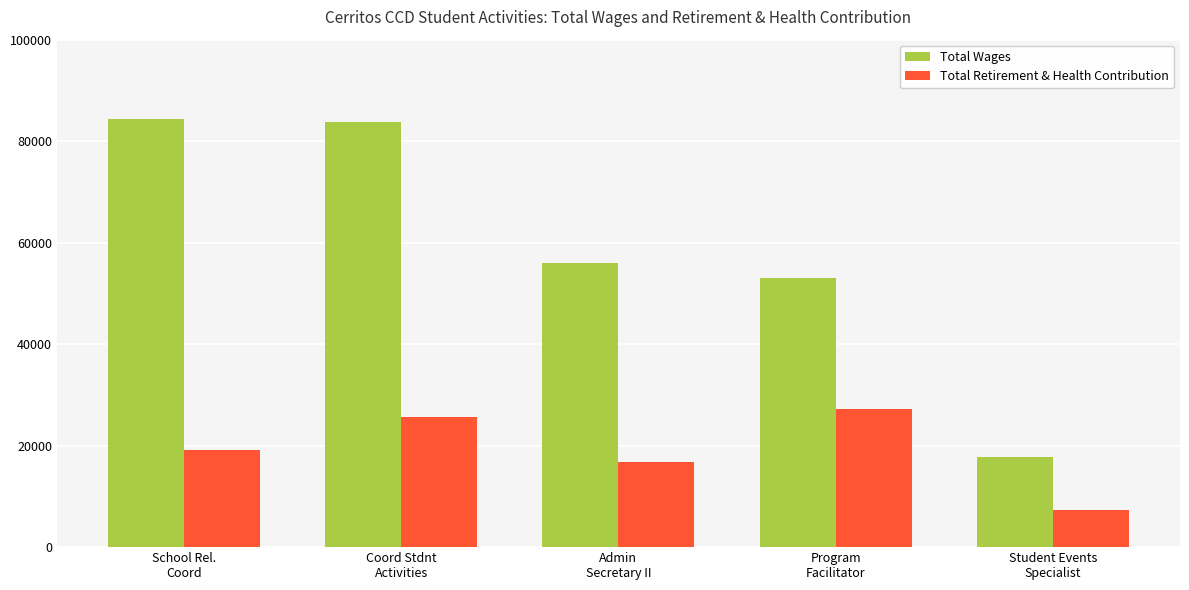

Which label corresponds to the smallest value in the chart?

Student Events
Specialist